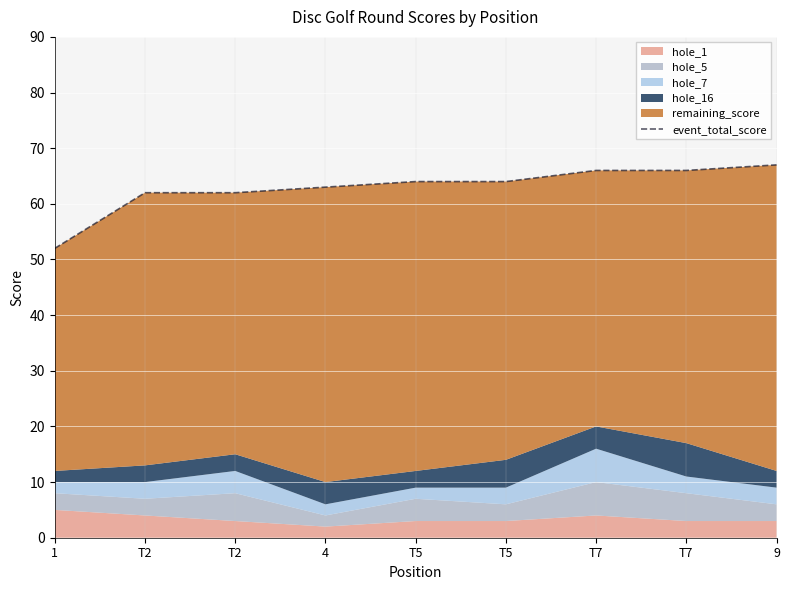

True or false: the data has more than 0 interior local peaks.

False